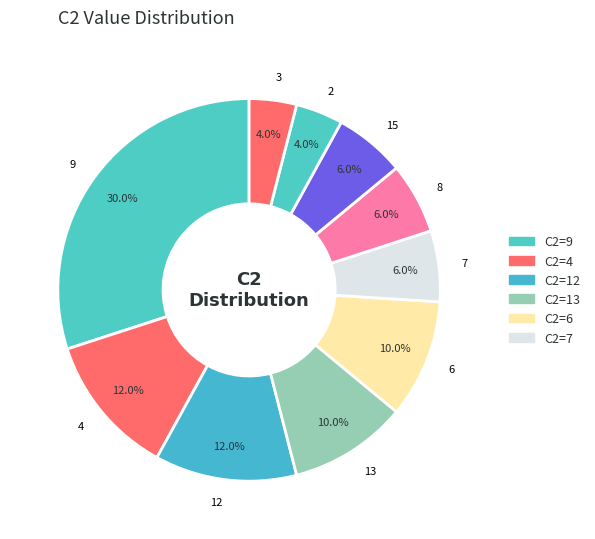

To the nearest percent, what is the average slice percentage?

10%